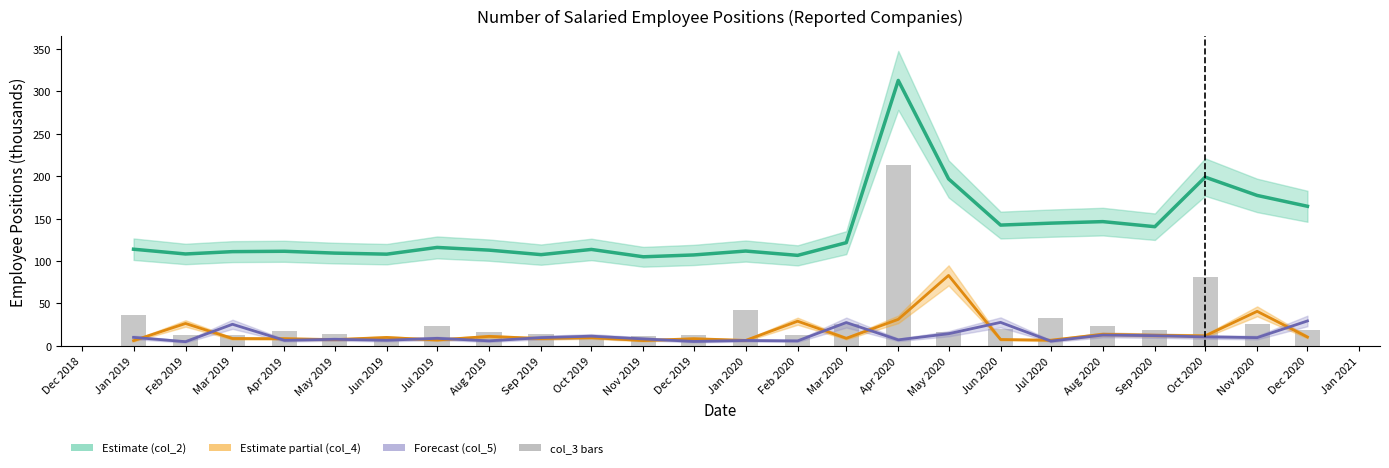

Is the value of col_5 at Sep 2020 greater than the value of col_3 at Sep 2020?

No